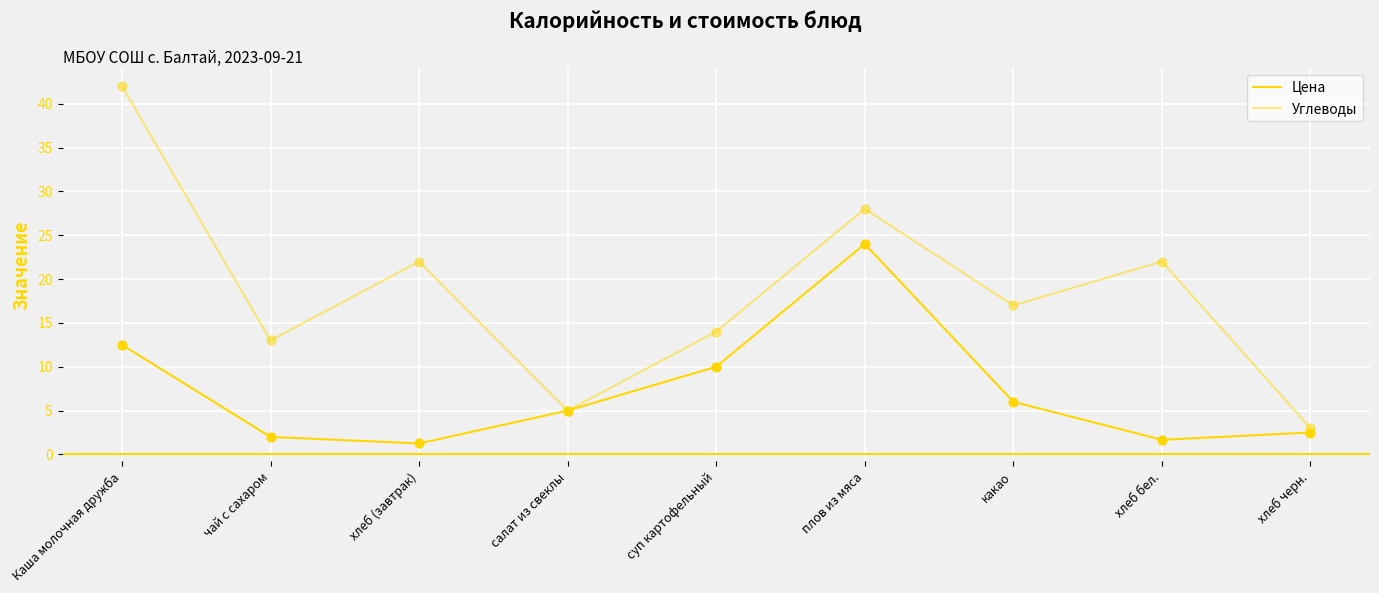

How many lines are shown in the chart?

2